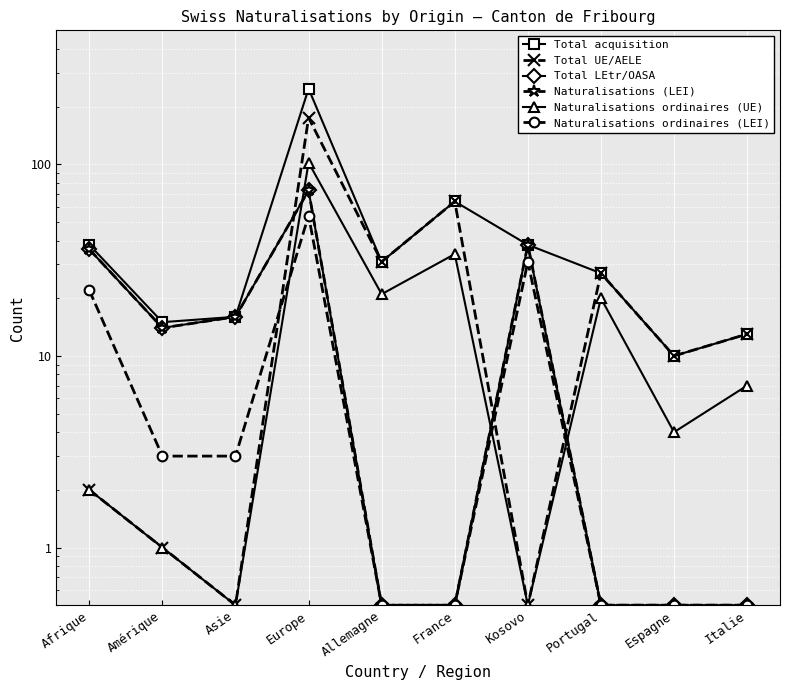

What is the maximum value shown in the chart?

248.0